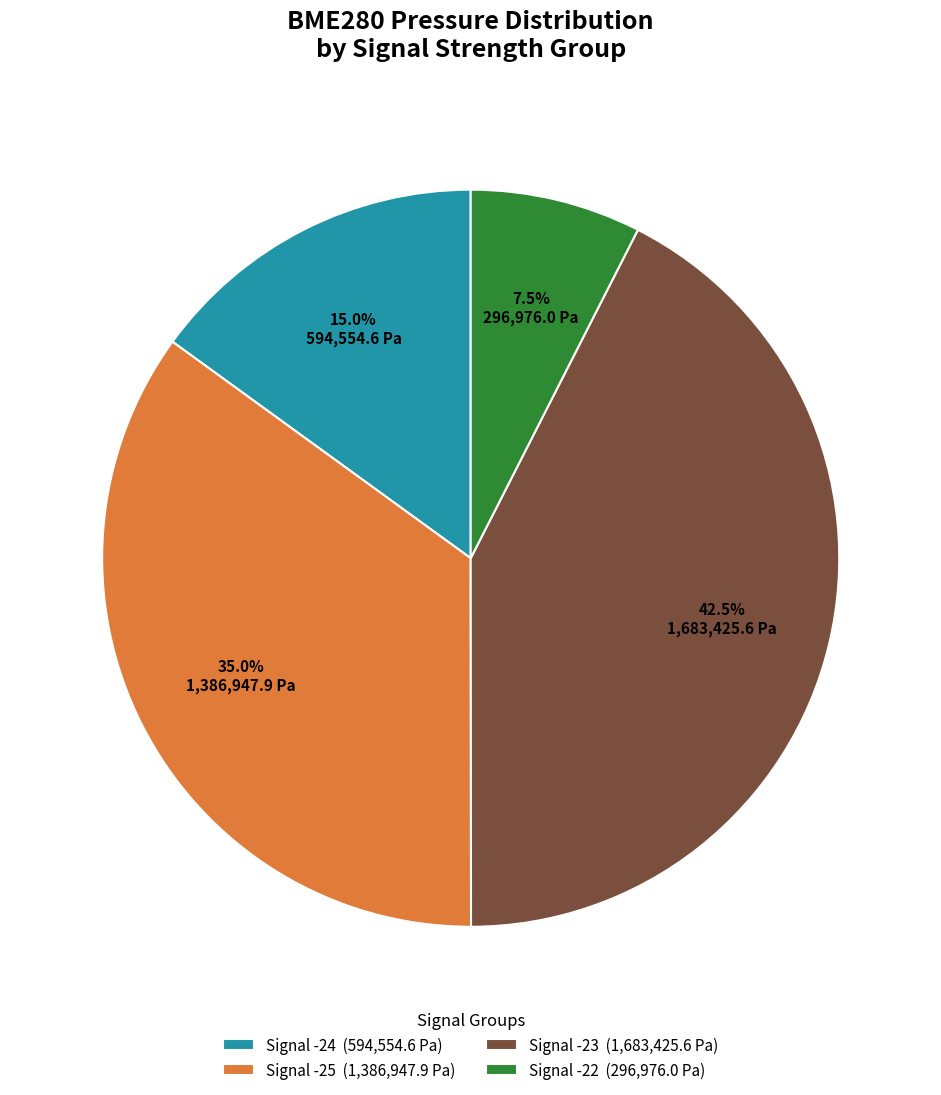

Rank the categories by value from lowest to highest.

Signal -22 (296,976.0 Pa), Signal -24 (594,554.6 Pa), Signal -25 (1,386,947.9 Pa), Signal -23 (1,683,425.6 Pa)